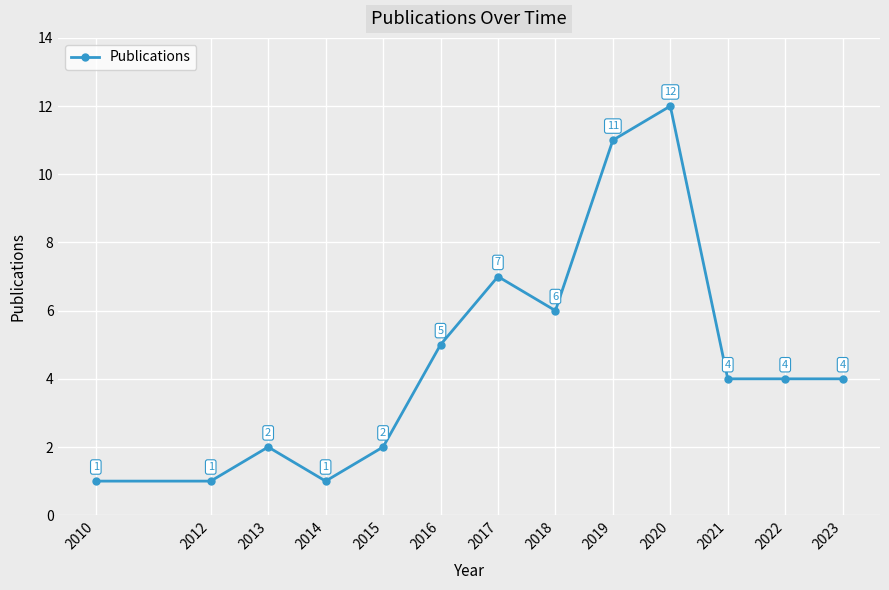

What is the average value?

5